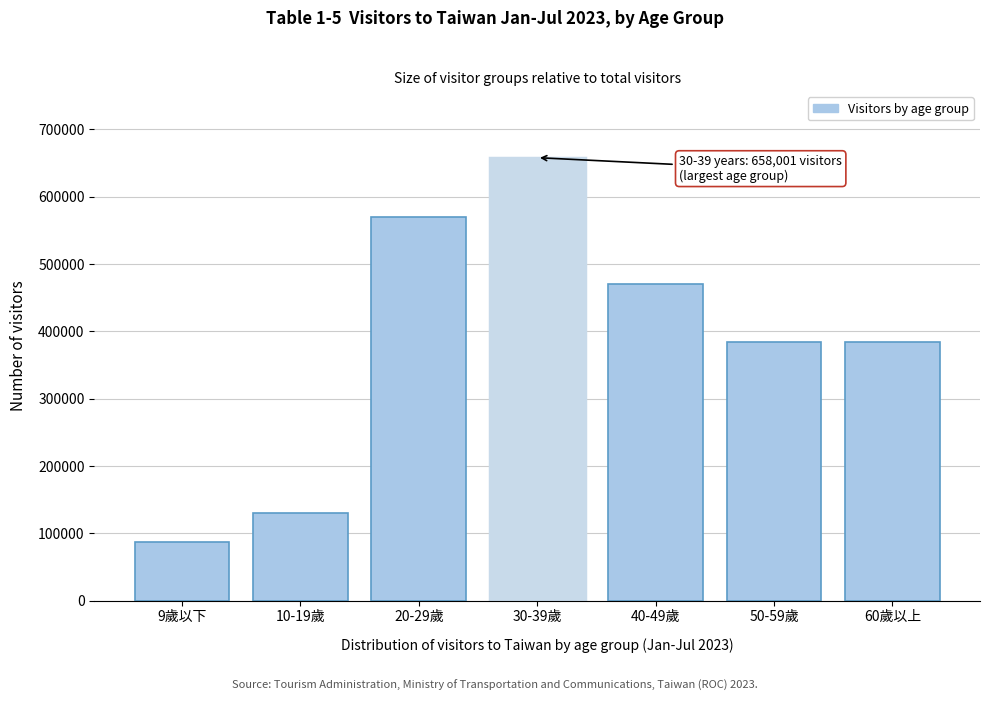

What is the smallest value displayed?

87066